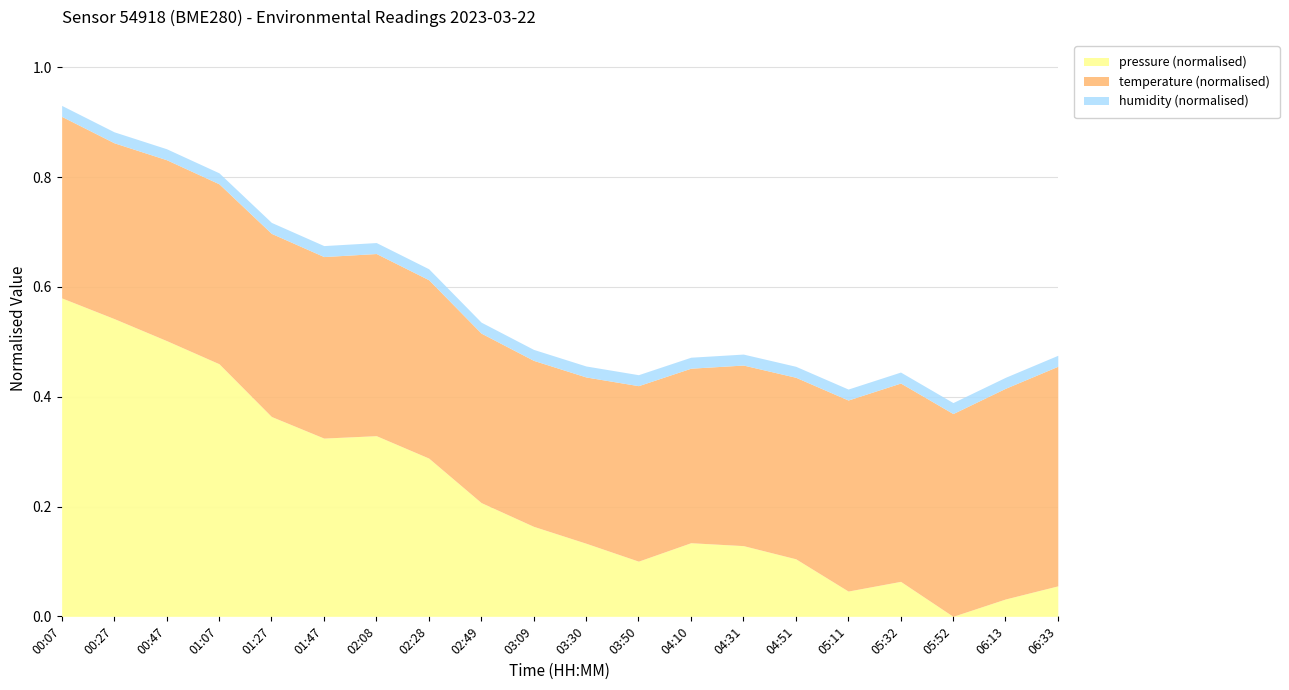

The value of humidity at 00:07 is 34.5. True or false?

False